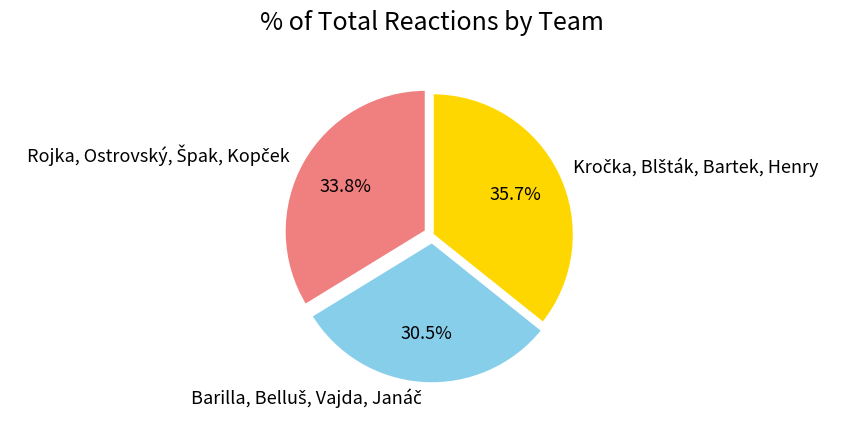

Is there any slice that represents more than half of the pie?

No